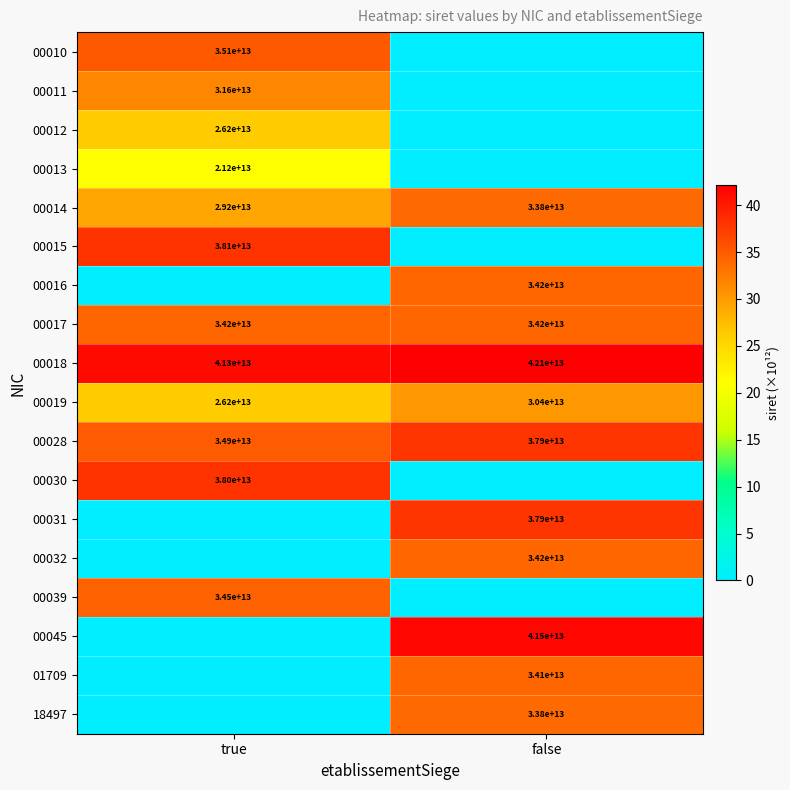

The 00032 series shows 13368806208697 at false. True or false?

False